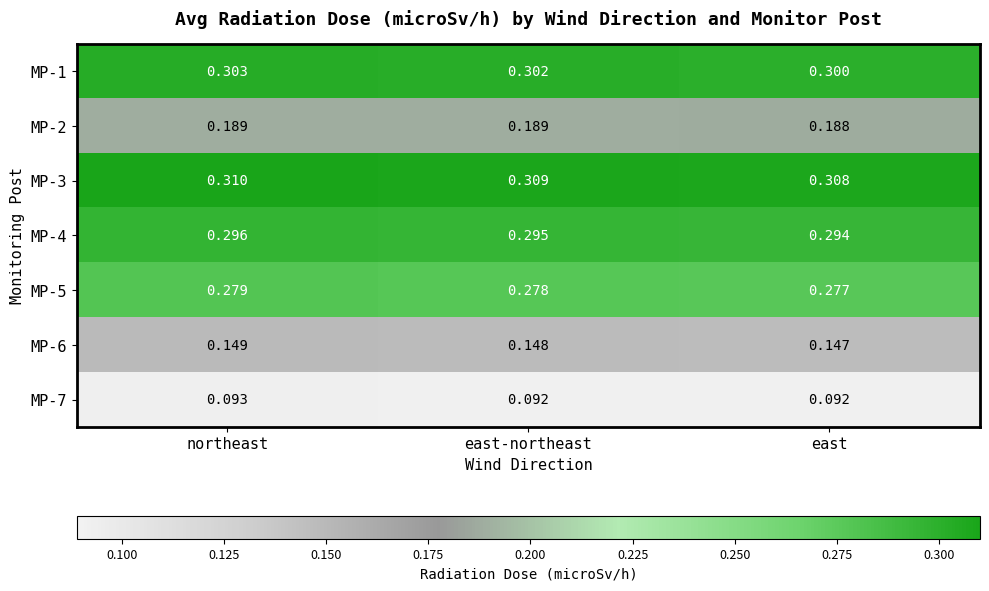

Is the value of MP-1 at east greater than the value of MP-4 at east?

Yes